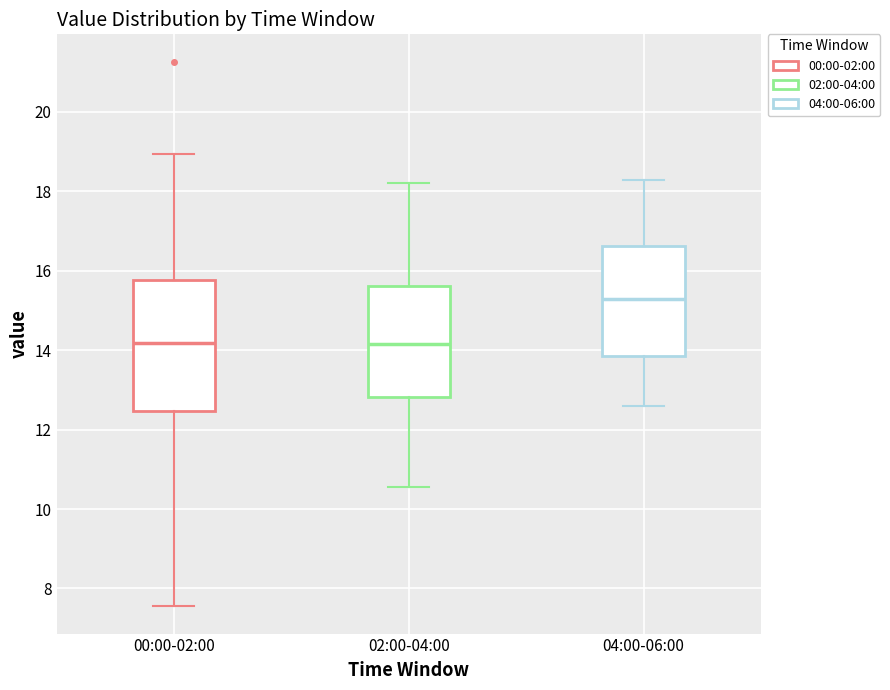

Comparing the boxes themselves (not the whiskers), which one is the tallest?

00:00-02:00